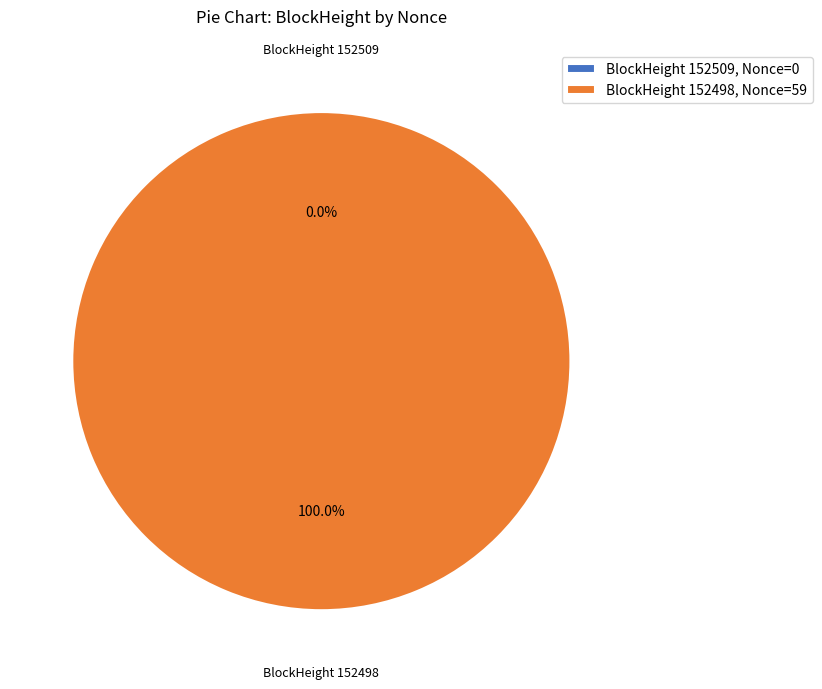

Count the number of slices in the pie.

2